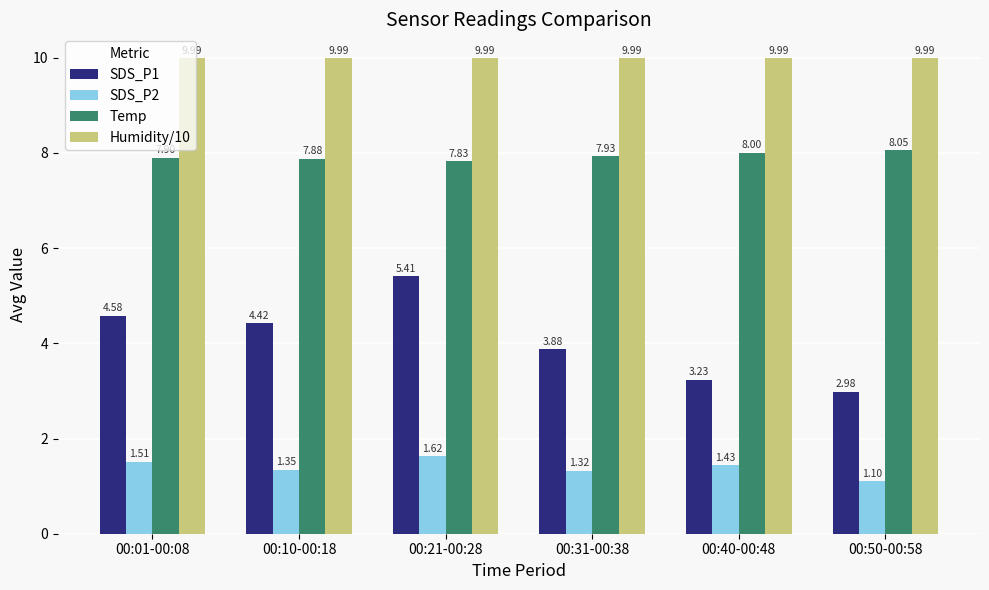

At 00:01-00:08, list the series in order from largest to smallest.

Humidity/10, Temp, SDS_P1, SDS_P2